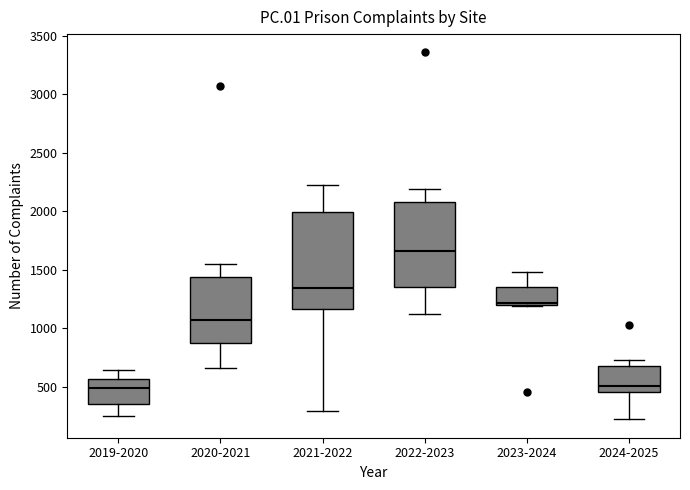

Reading left to right, transcribe this box plot: for each box, give where its median line is, the range the box spans, and where its two whiskers end, as read against the y-axis. The values are not printed on the chart, so give them approximately, as read against the axis.

2019-2020: median 500, box 350 to 550, whiskers 250 to 650
2020-2021: median 1050, box 900 to 1450, whiskers 650 to 1550
2021-2022: median 1350, box 1150 to 2000, whiskers 300 to 2250
2022-2023: median 1650, box 1350 to 2100, whiskers 1100 to 2200
2023-2024: median 1200 (just above the box's lower edge), box 1200 to 1350, whiskers 1200 to 1500
2024-2025: median 500, box 450 to 700, whiskers 200 to 750